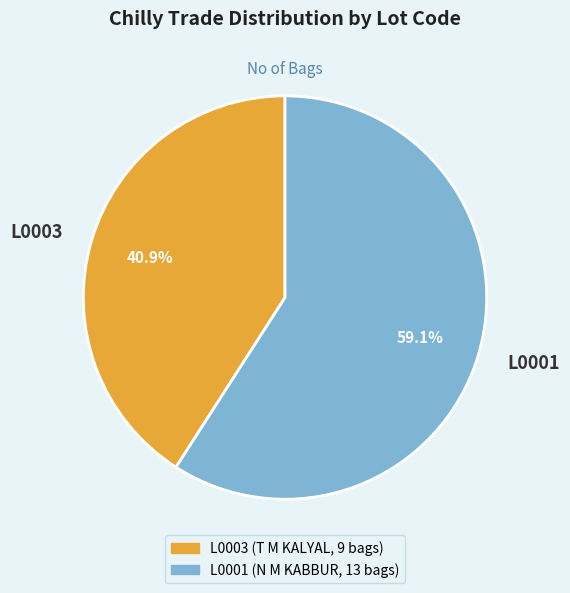

To the nearest percent, what portion does L0001 represent?

59%